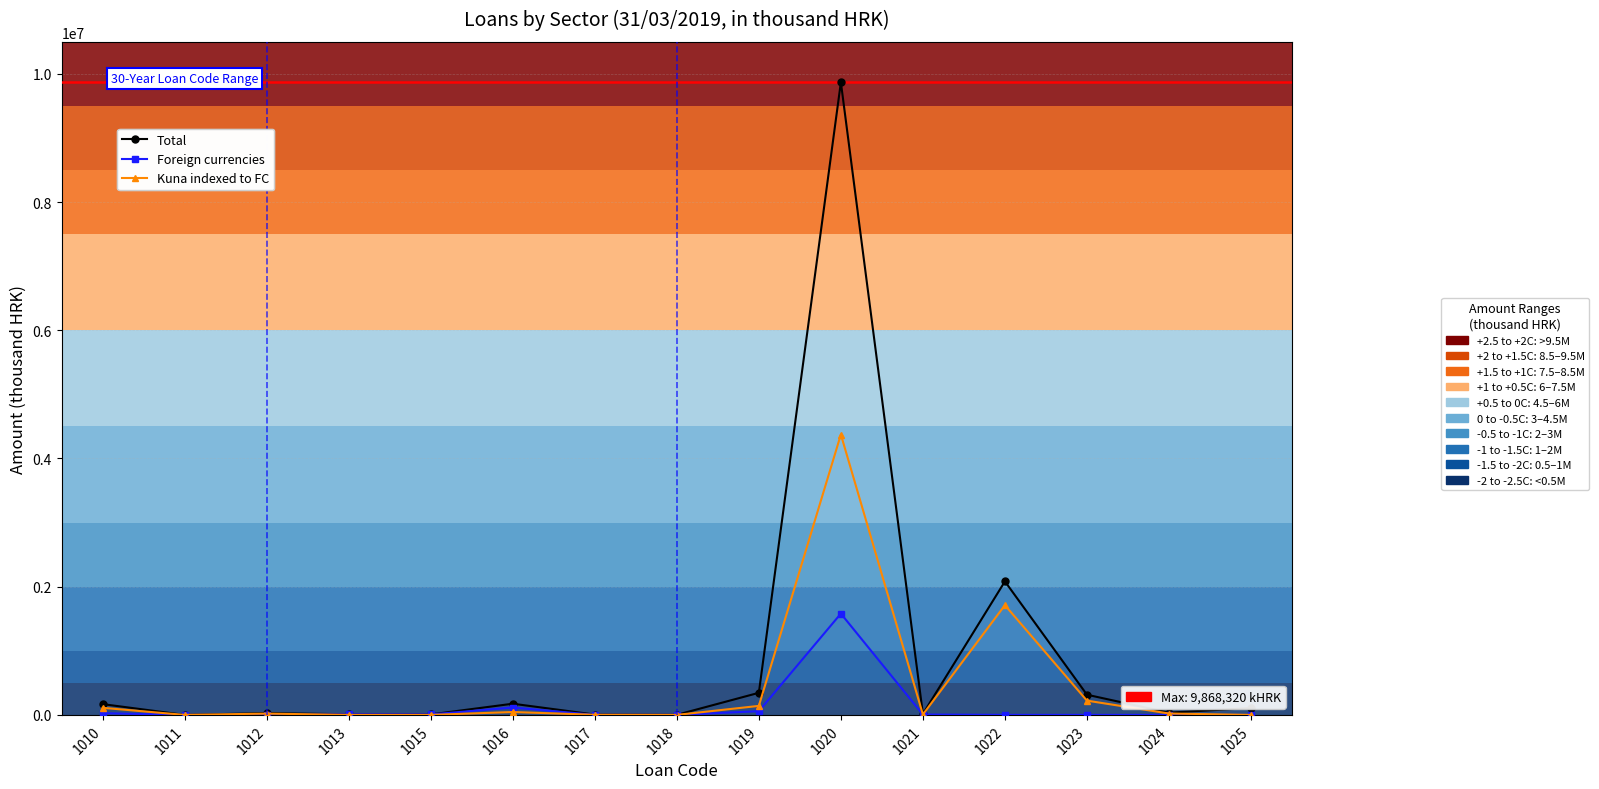

Count the number of data series in this chart.

3